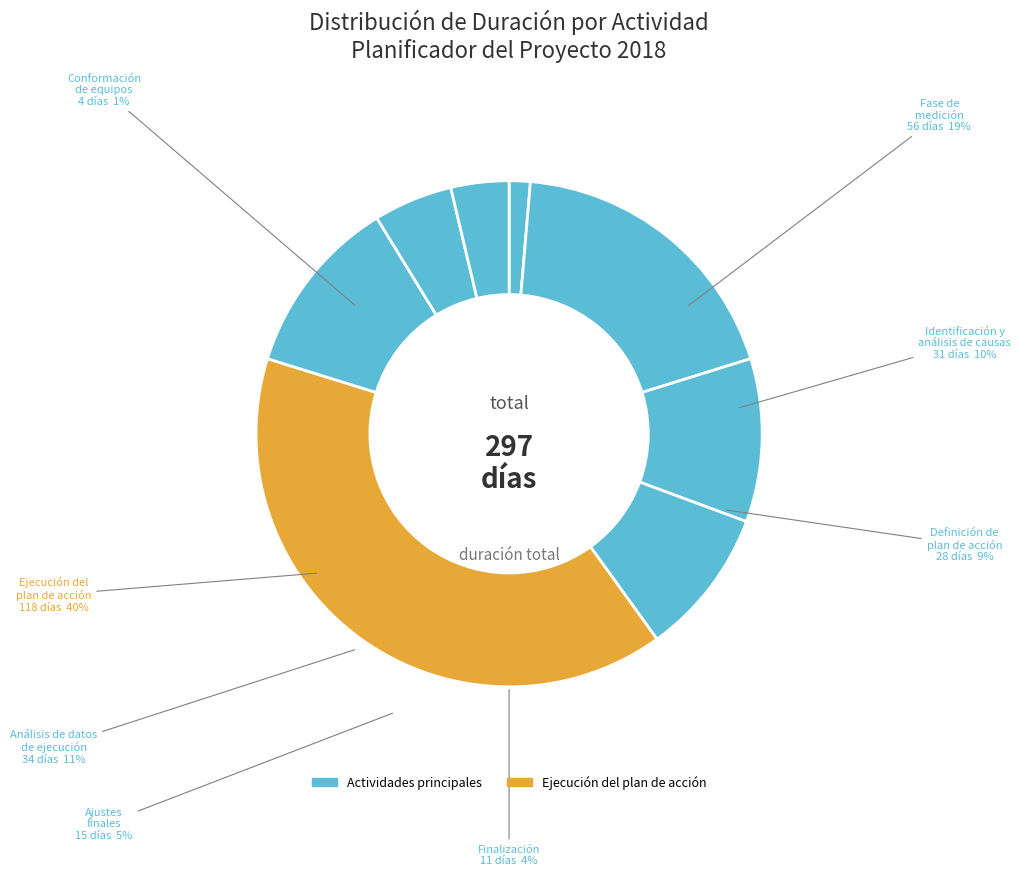

Rank the categories by value from lowest to highest.

Conformación de equipos de trabajo, Finalización, Definición de ajustes finales, Definición de plan de acción, Identificación y análisis de causas, Anaisis de datos de ejecución del plan, Fase de medición, Ejecución del plan de acción